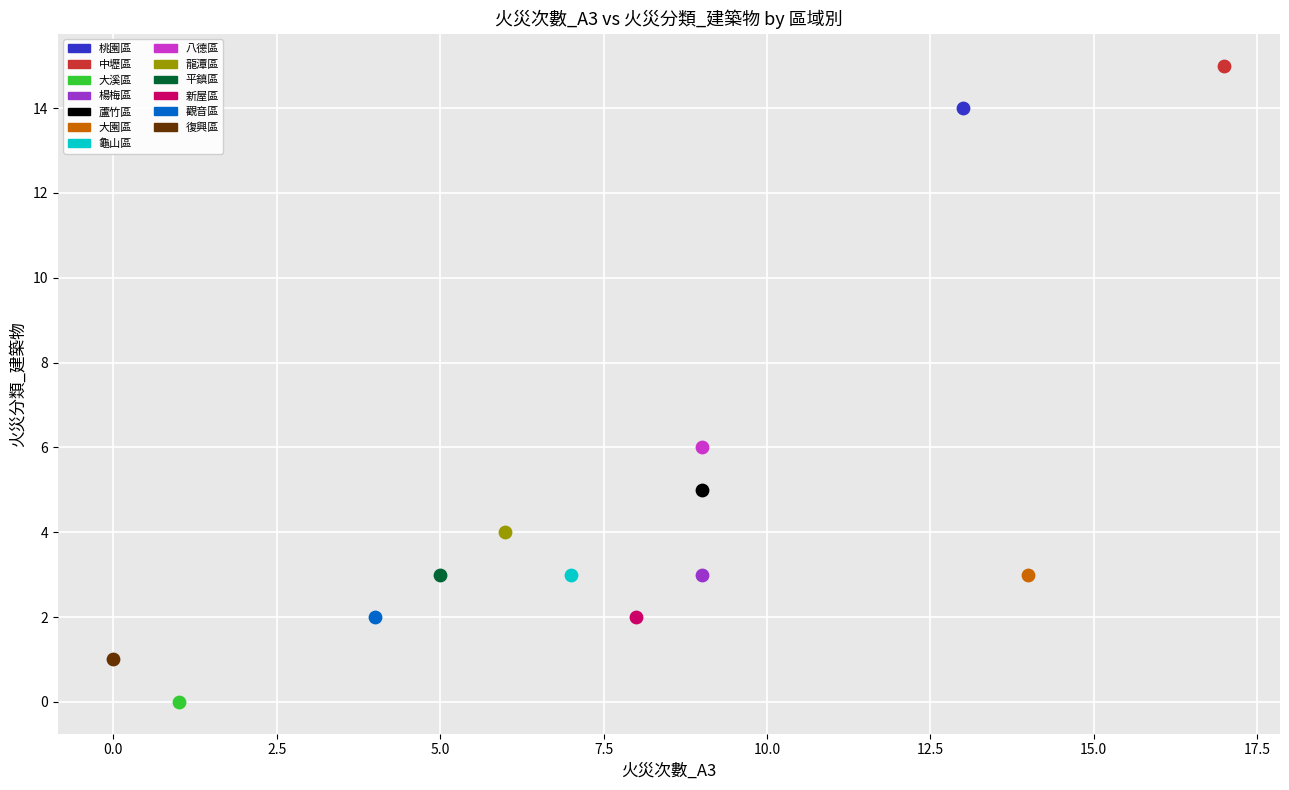

What are all the series names shown in the legend?

桃園區, 中壢區, 大溪區, 楊梅區, 蘆竹區, 大園區, 龜山區, 八德區, 龍潭區, 平鎮區, 新屋區, 觀音區, 復興區